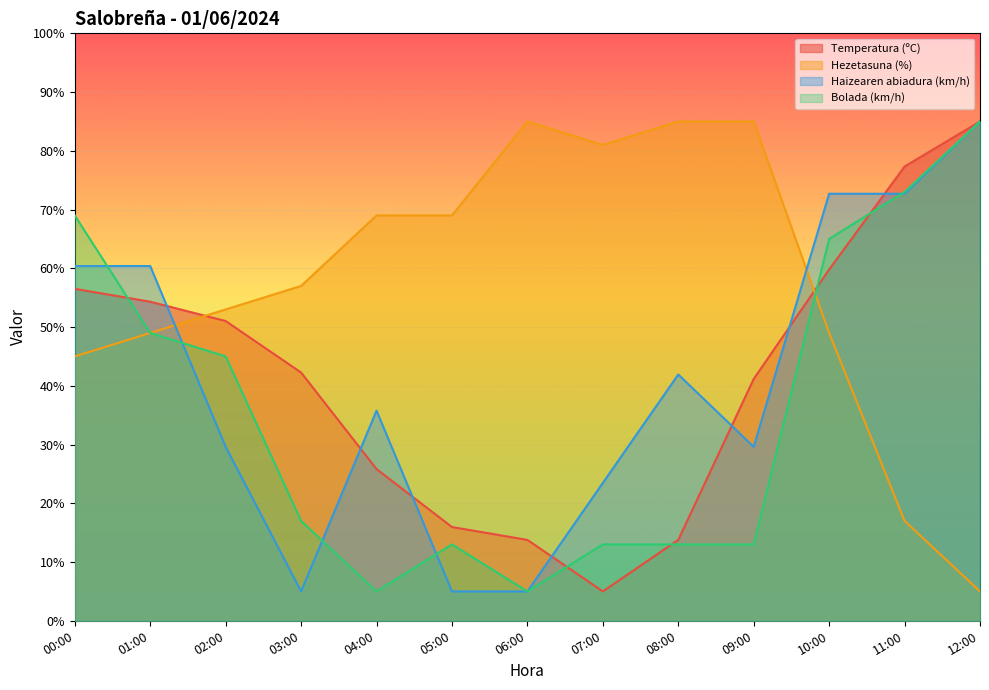

How many categories are shown in the chart?

13